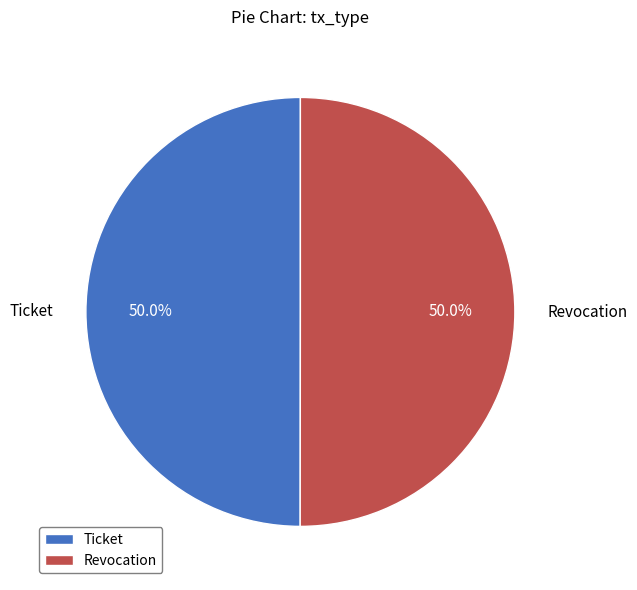

How many segments does this pie chart have?

2